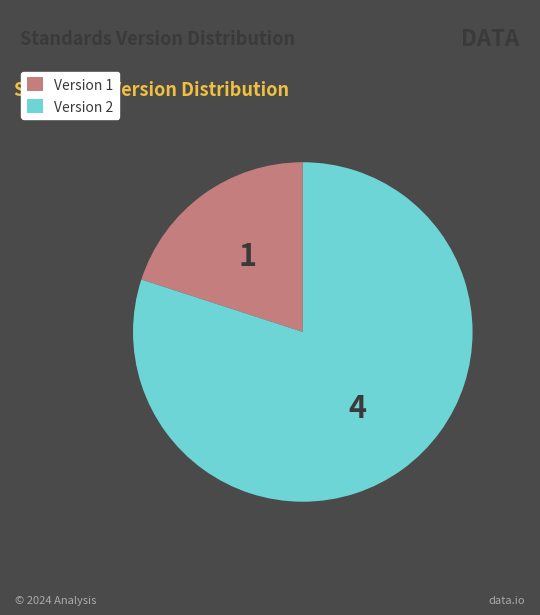

Which category accounts for the majority?

Version 2